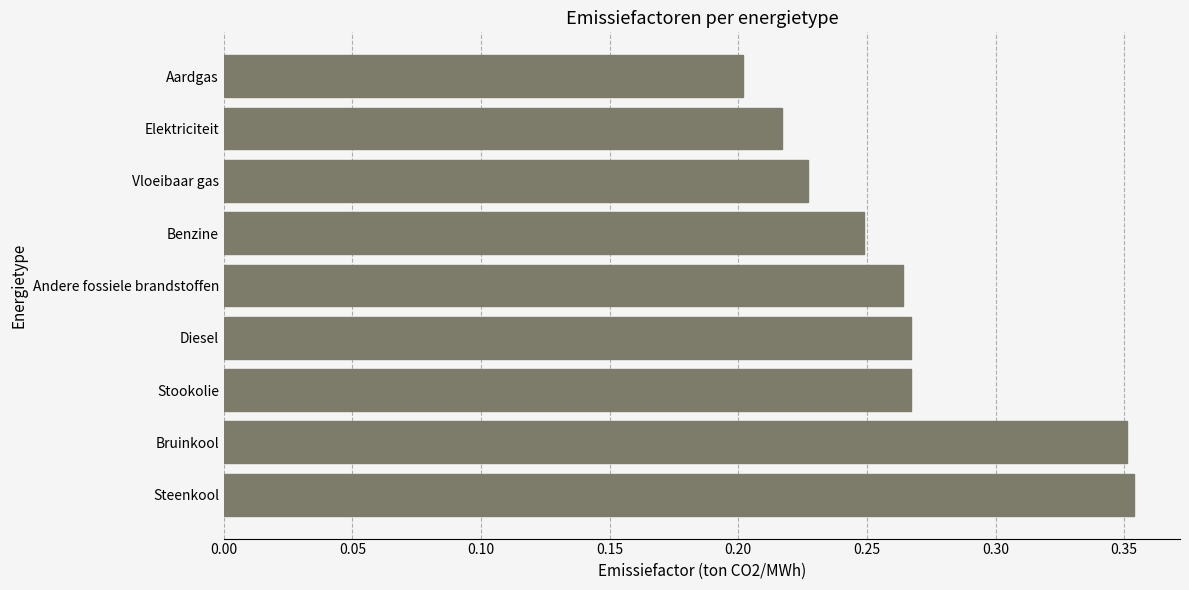

Count the values in the range 0 to 1.

9